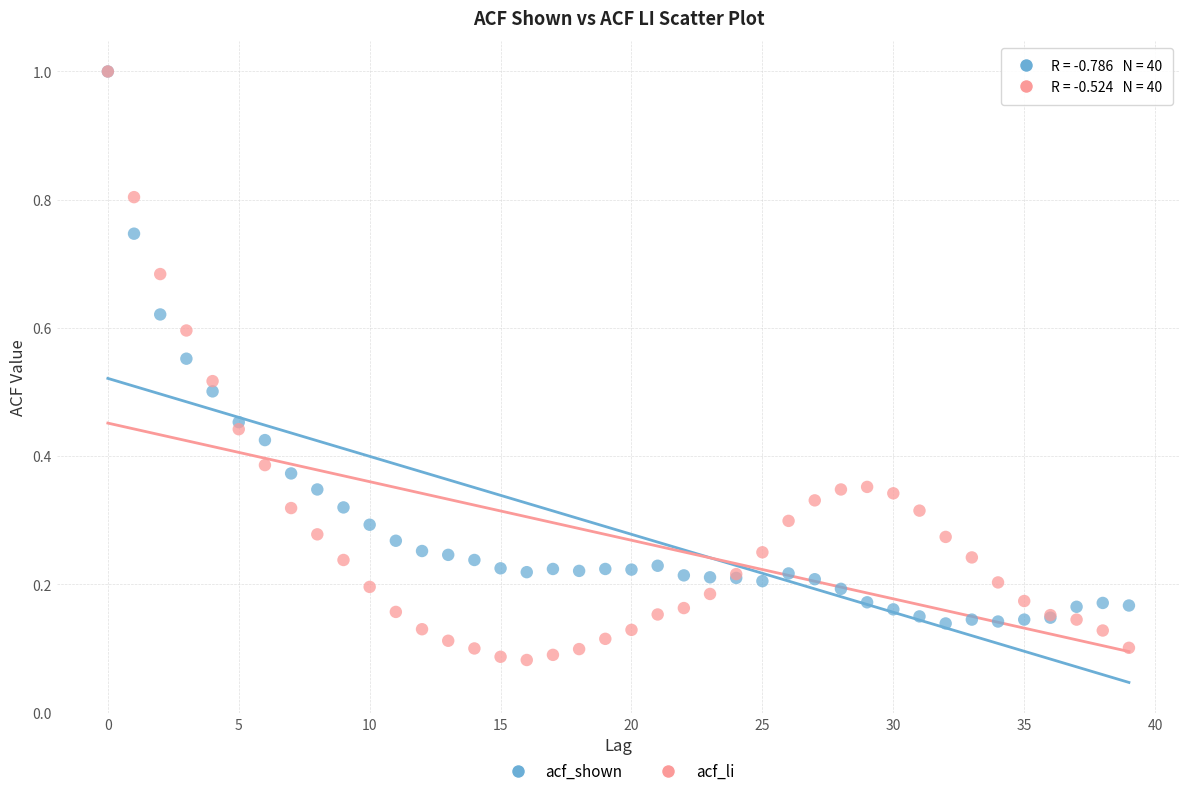

Which series has the widest spread of Y values?

acf_li